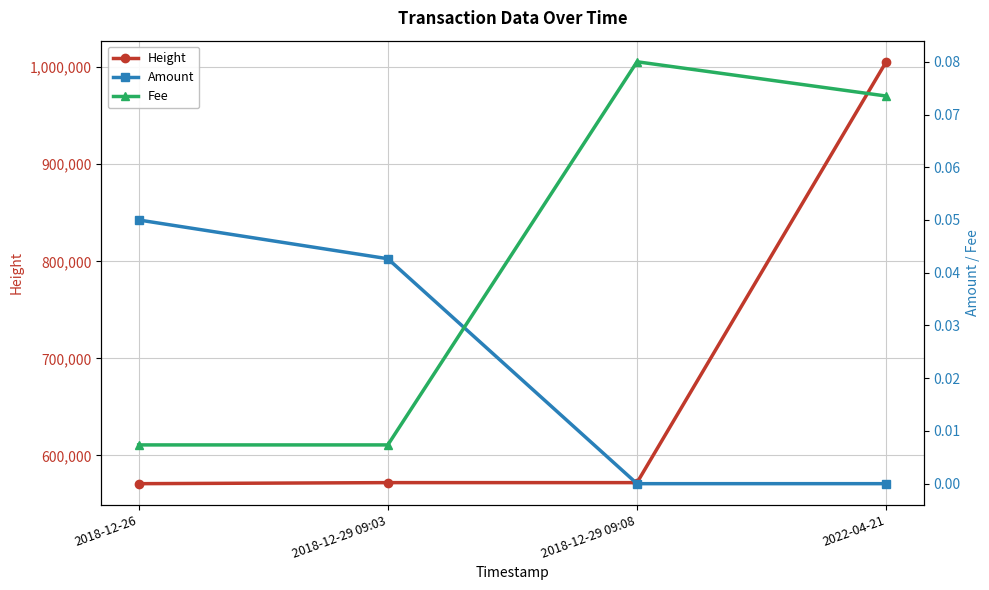

Which category has the highest value across all series?

2022-04-21